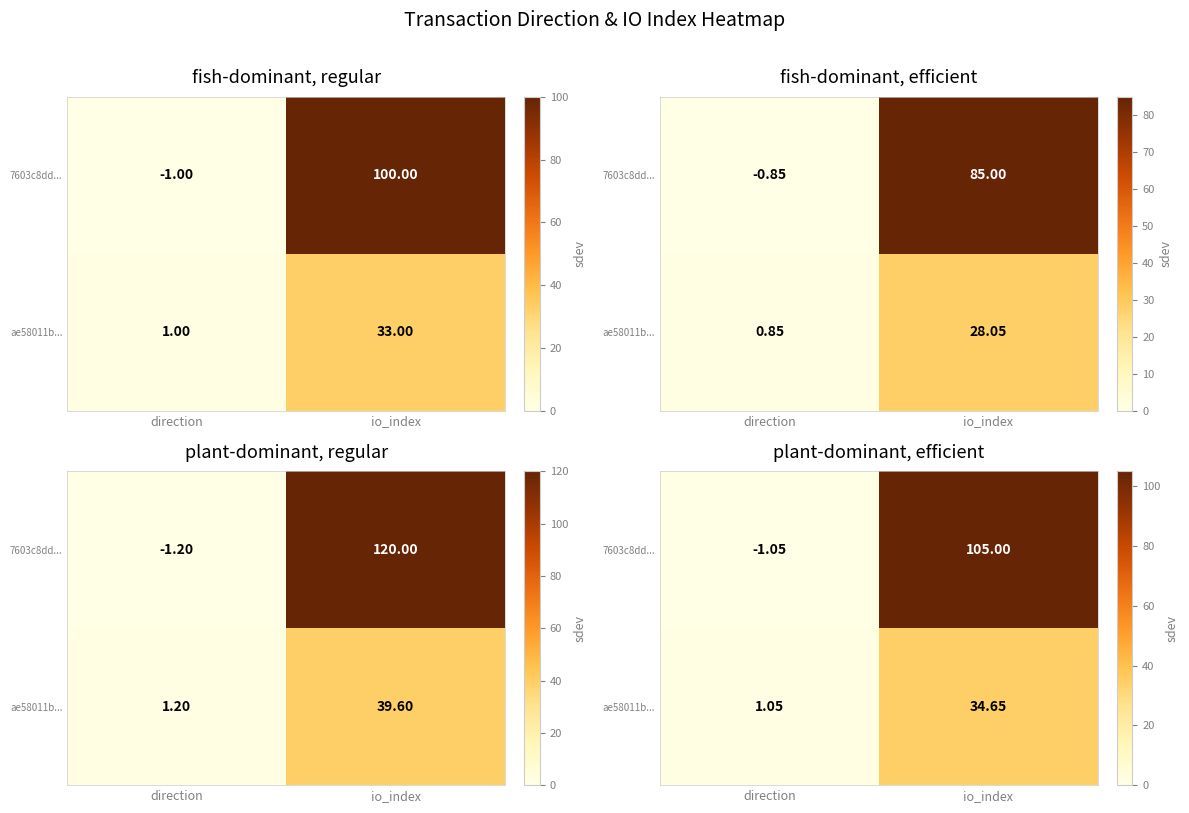

At direction, list the series in order from smallest to largest.

7603c8dd..., ae58011b...